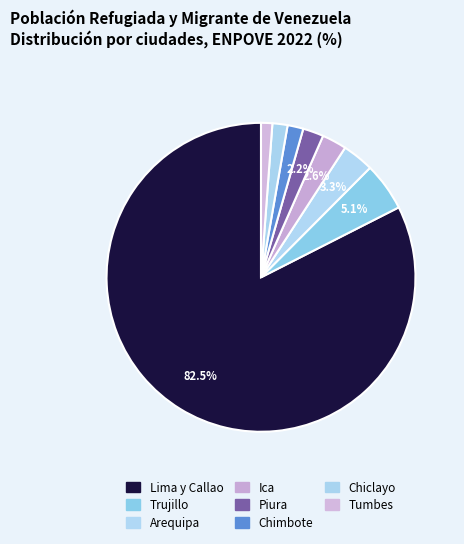

Does Trujillo account for over 50% of the chart?

No